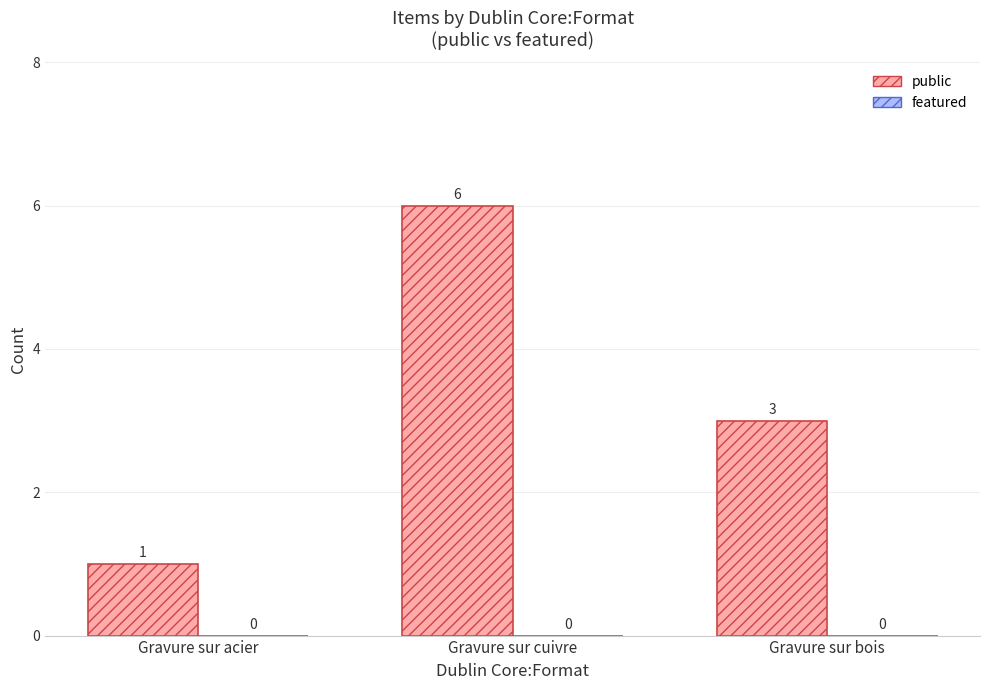

How many values are between 1 and 6?

3